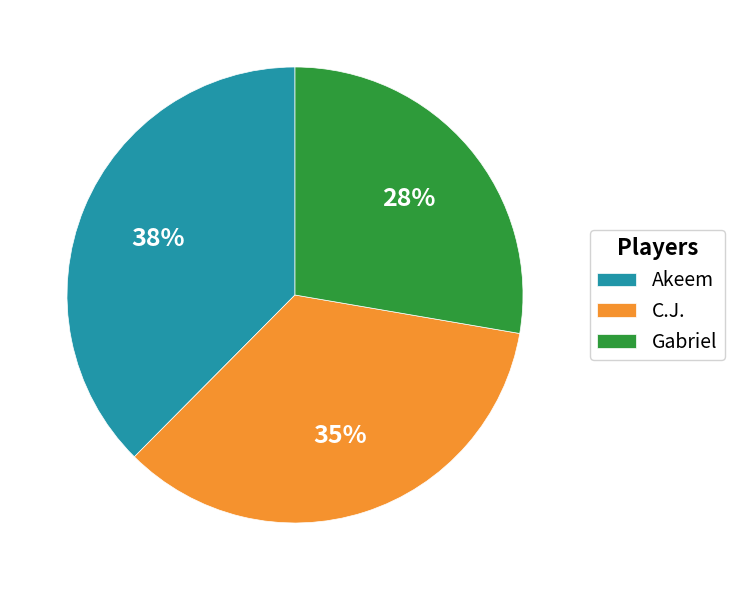

To the nearest percent, what portion does Akeem represent?

38%